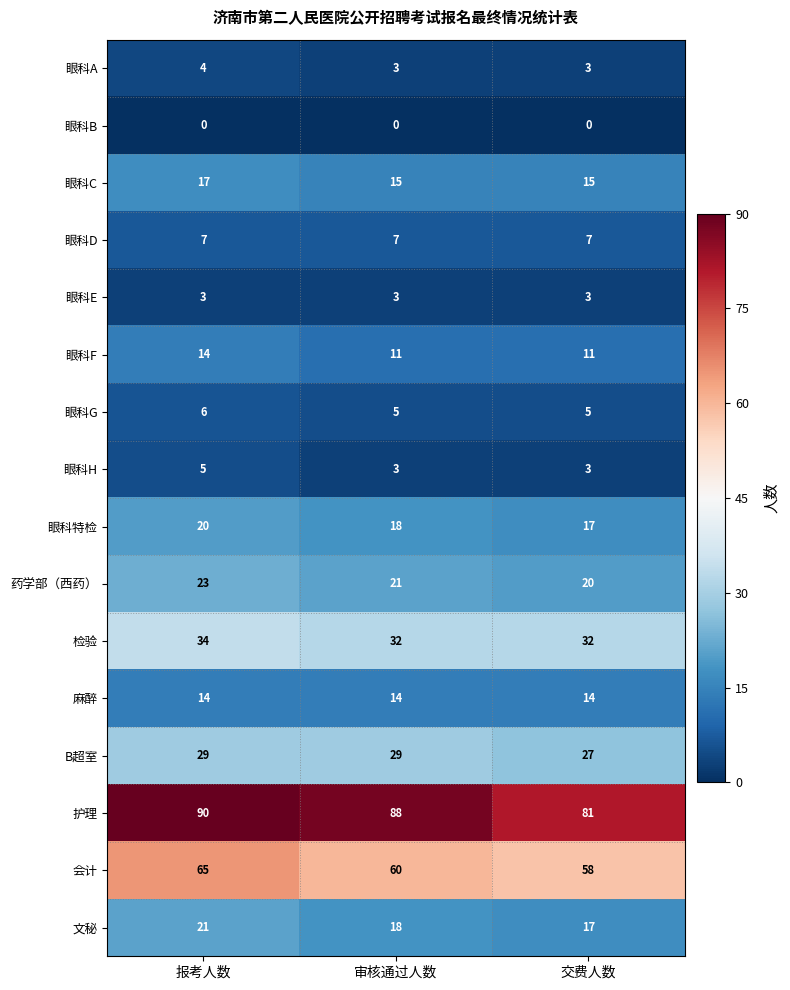

Which category has the highest value in the 药学部（西药） series?

报考人数